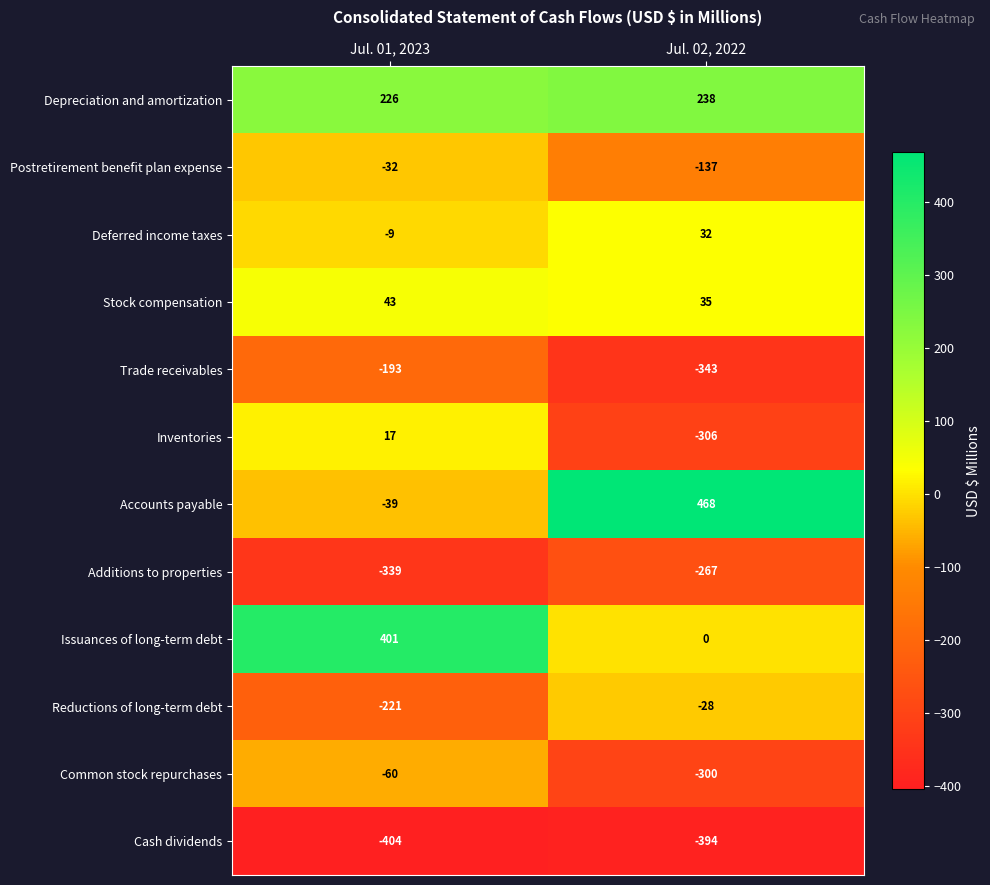

True or false: Reductions of long-term debt has a value of -28 at Jul. 02, 2022.

True